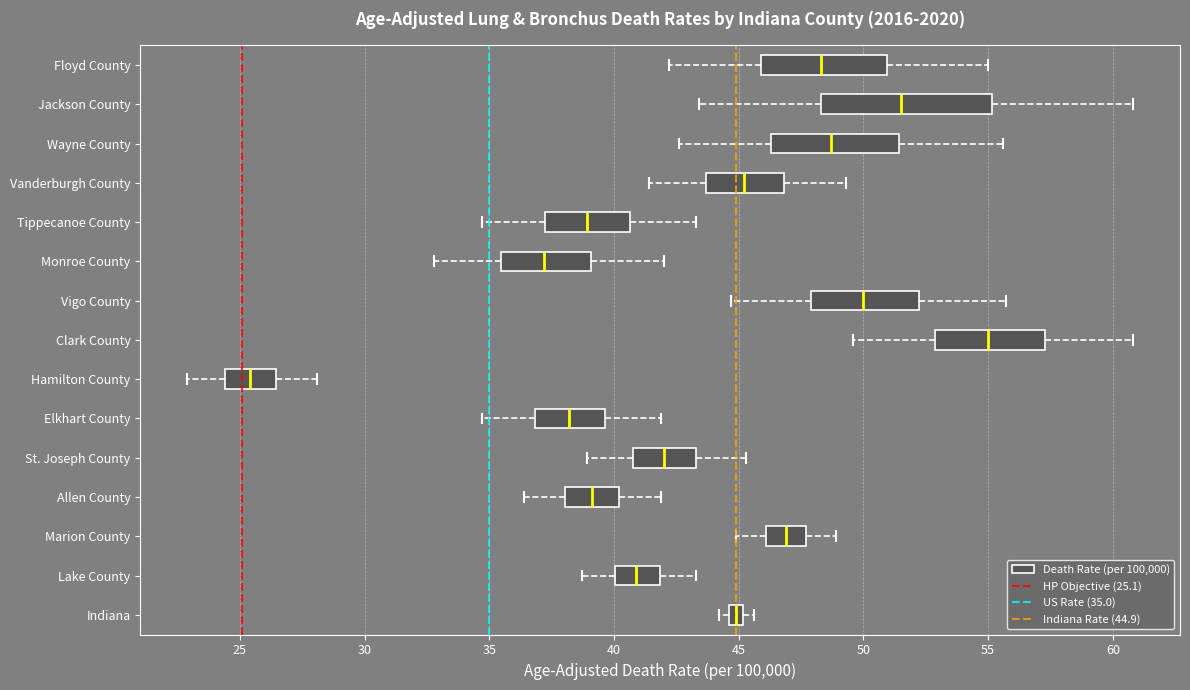

Which box has the furthest to the left median line?

Hamilton County